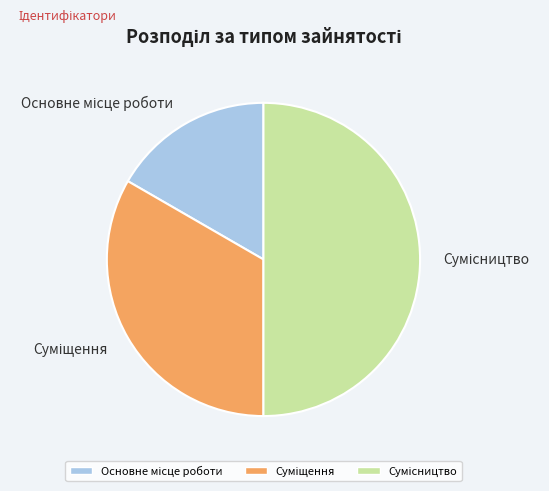

How many slices are in this pie chart?

3